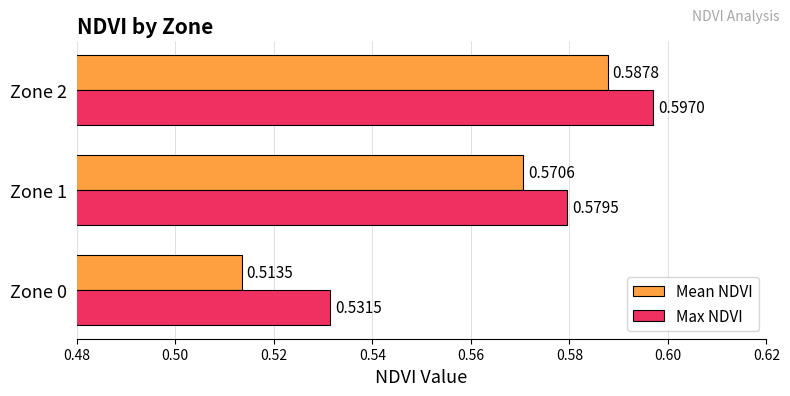

Which series has the largest total across all categories?

Max NDVI